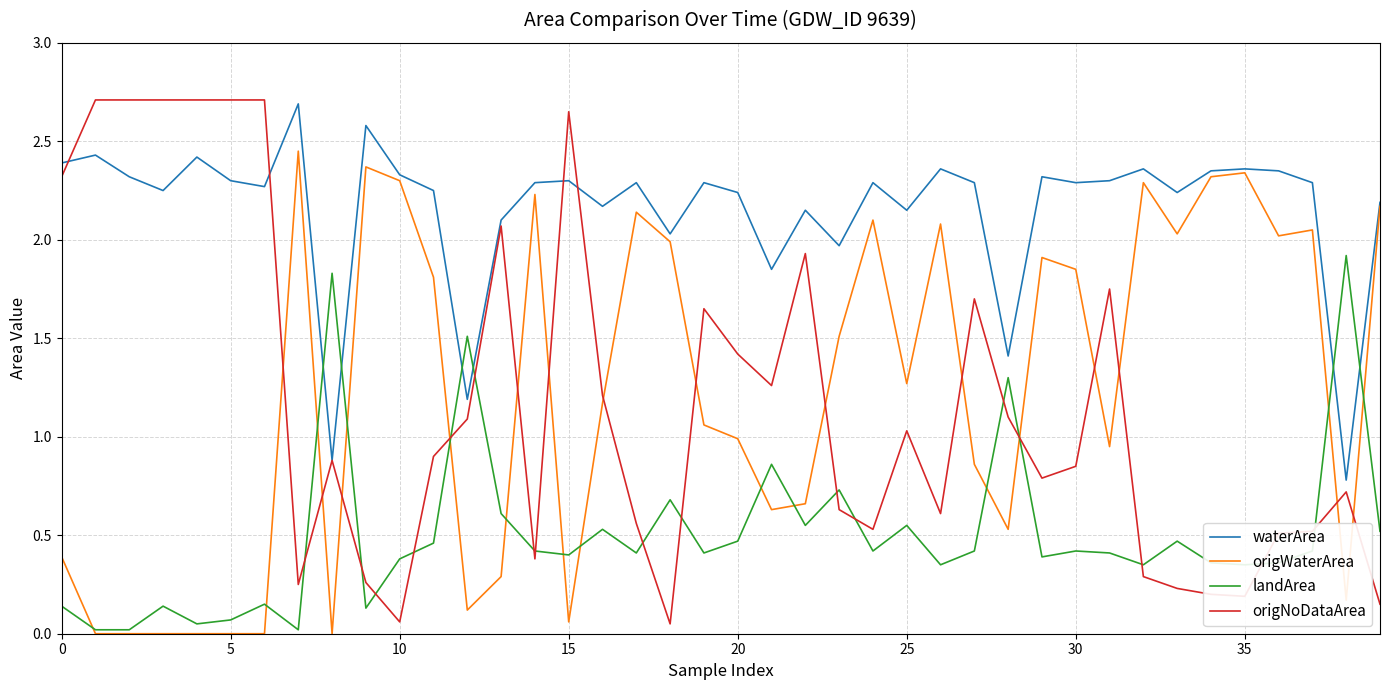

How many distinct data groups are displayed?

4